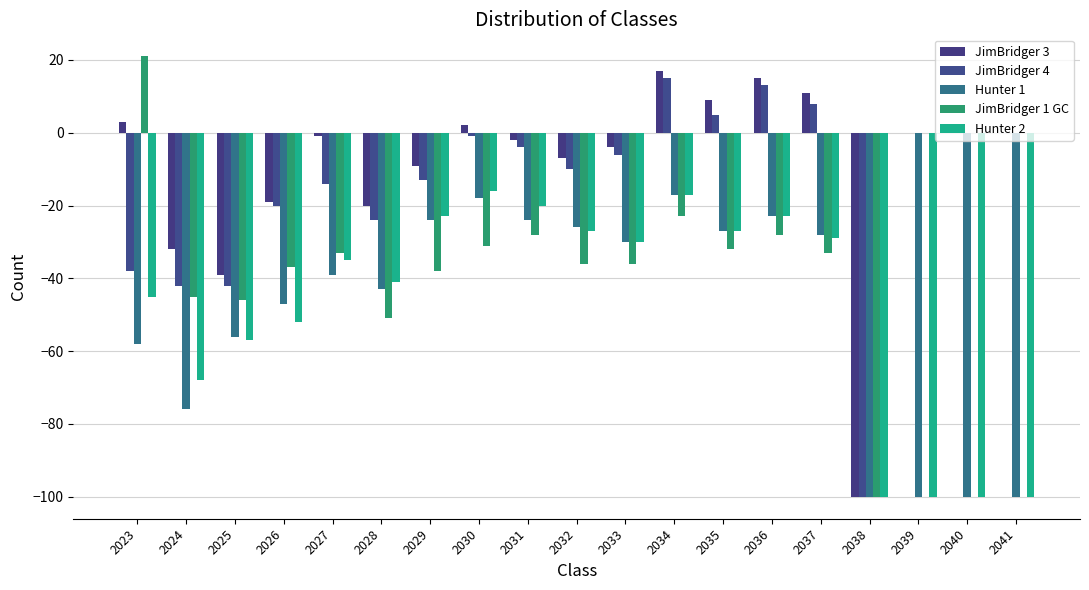

What is the total value across all series at 2035?

-72